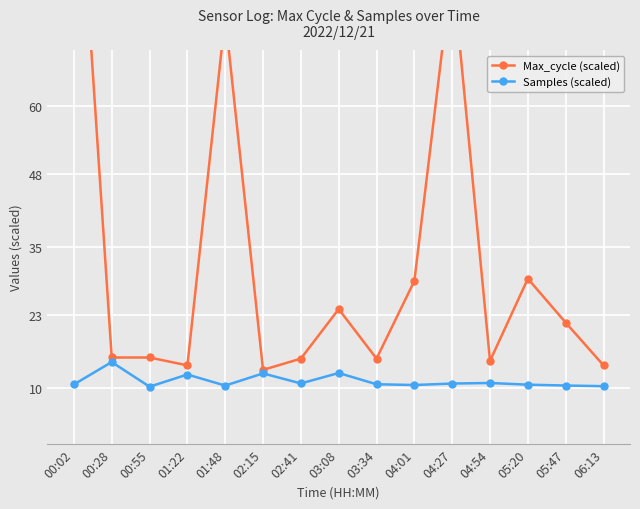

What is the difference between the maximum and minimum values in the Samples (scaled) series?

4.4